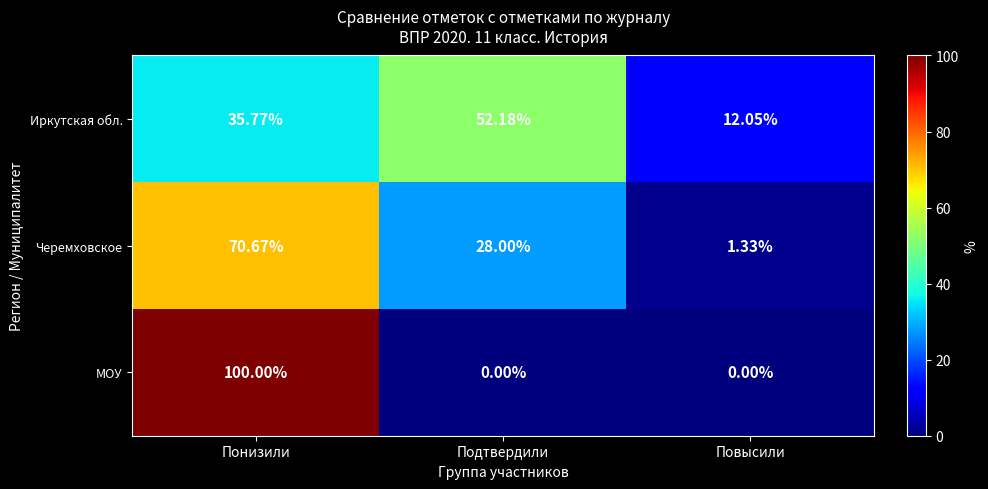

Is the value of Иркутская обл. at Понизили greater than the value of Черемховское at Понизили?

No